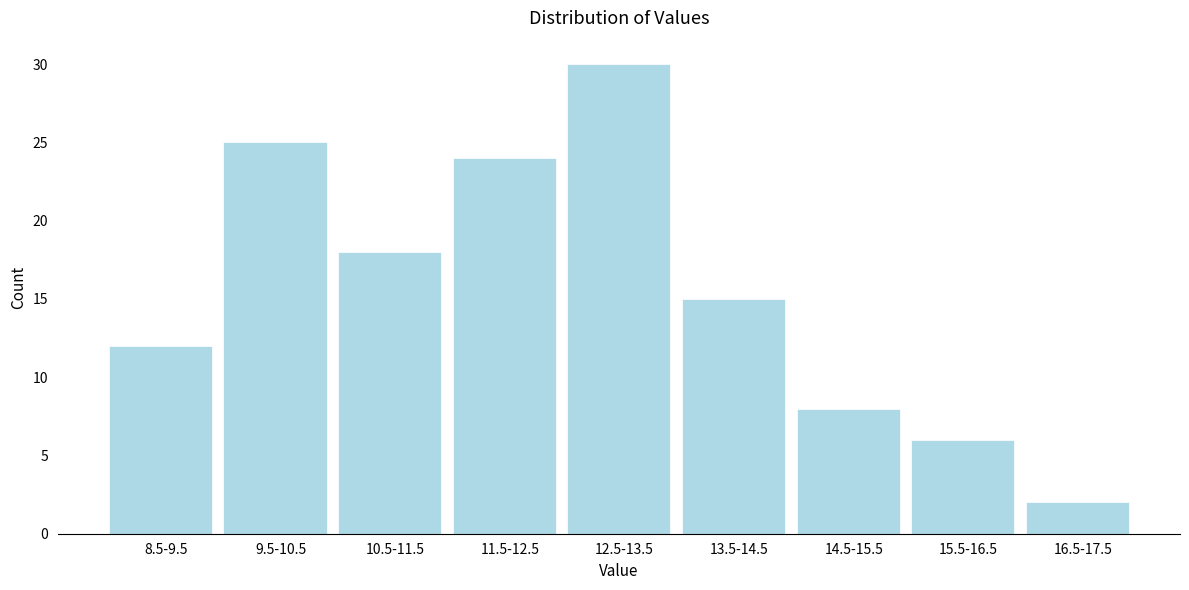

Reading right to left, extract all data points from this chart.

2	6	8	15	30	24	18	25	12